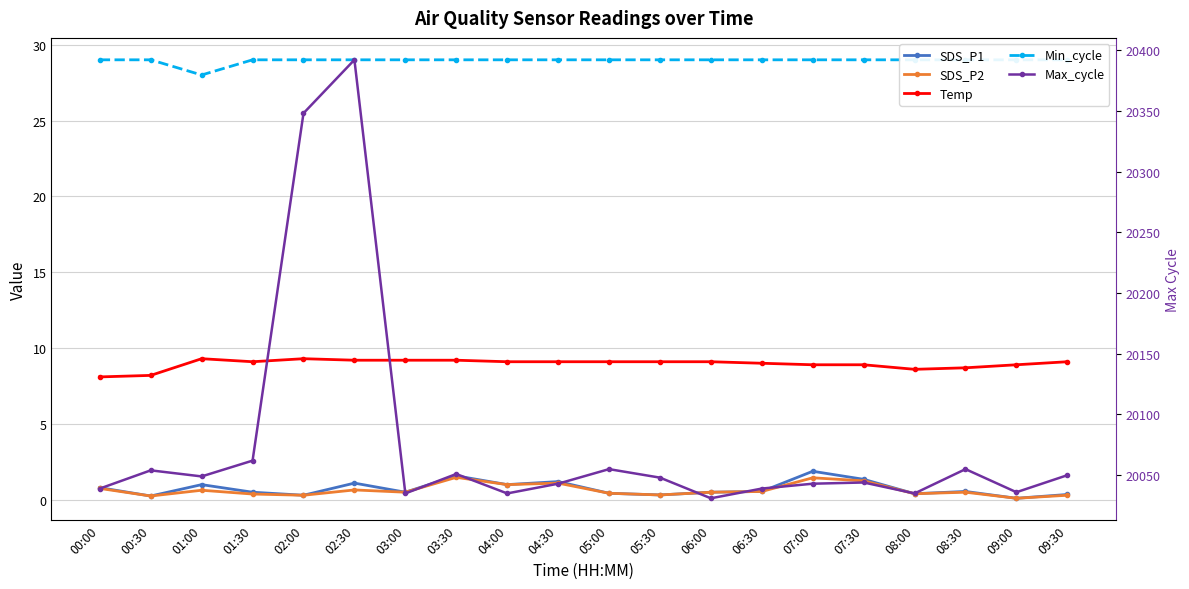

Where does the Temp series first go above 9?

01:00